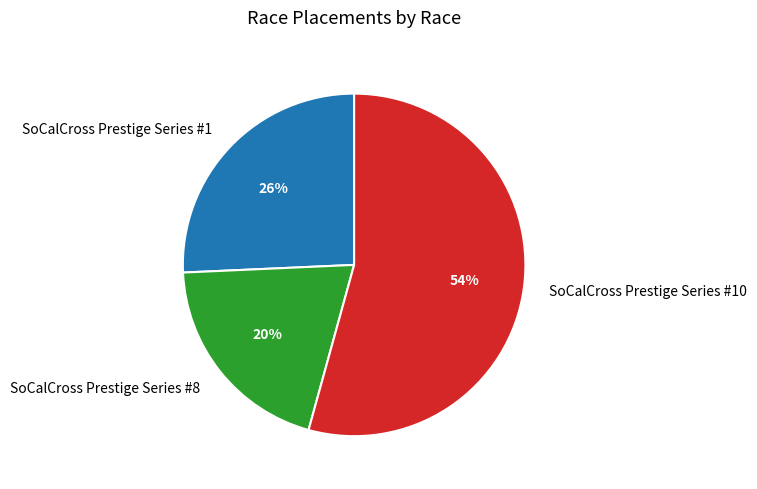

How many slices are in this pie chart?

3